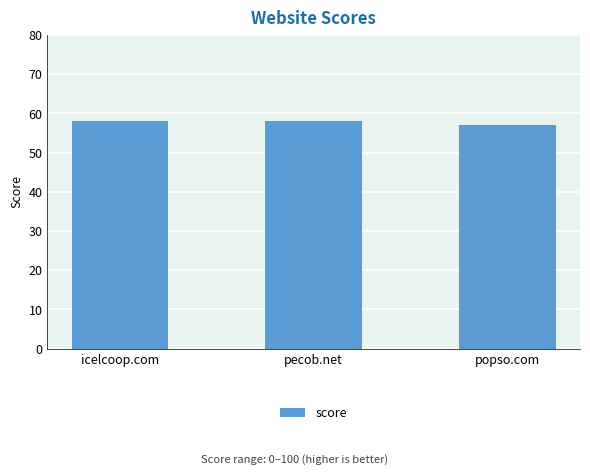

At which label is the value closest to 57?

popso.com